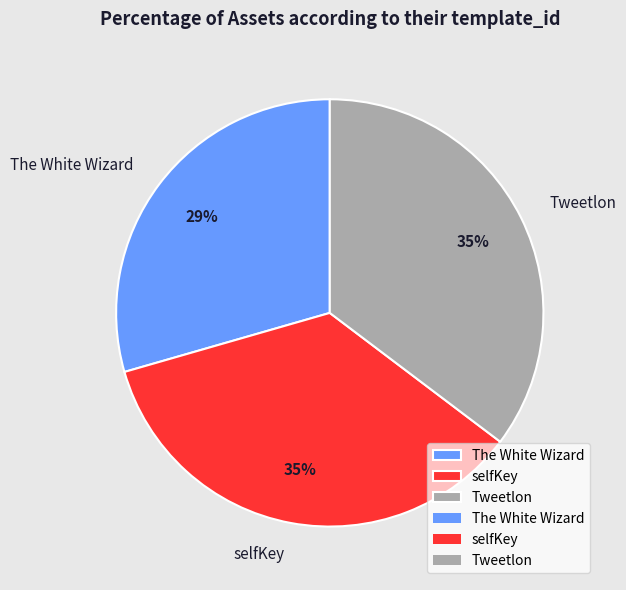

How many segments does this pie chart have?

3